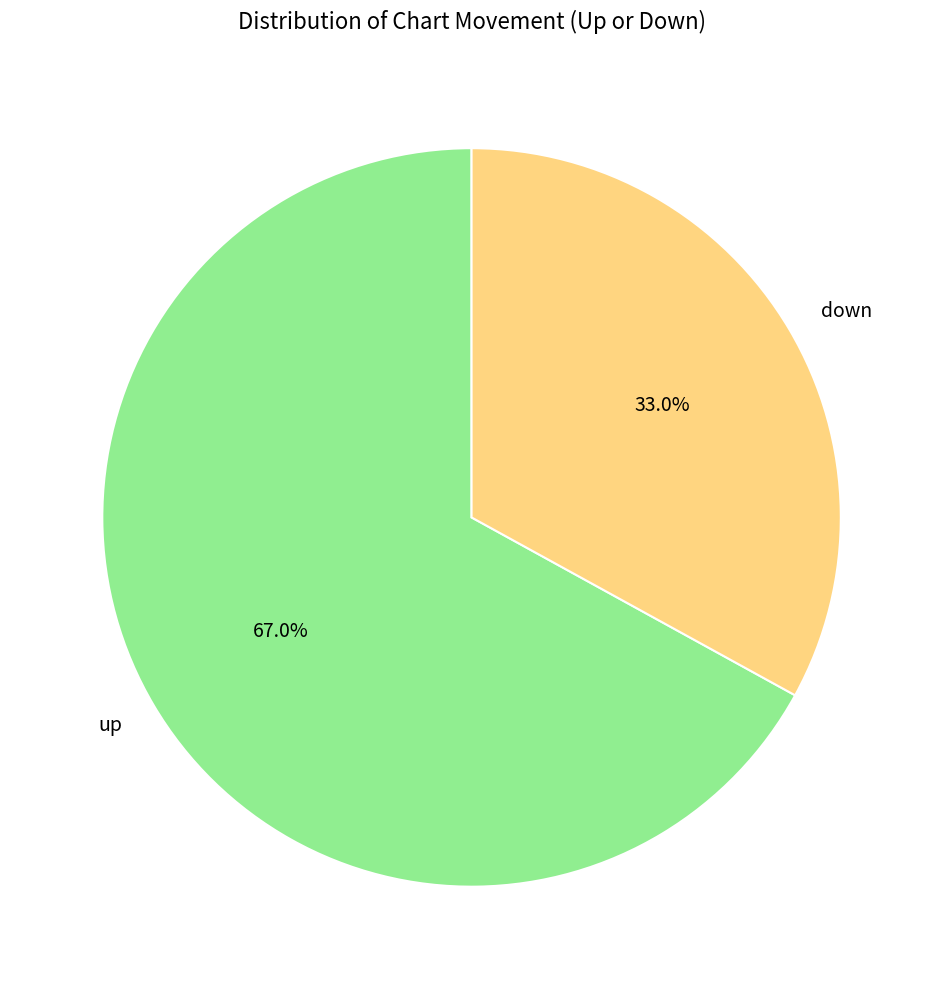

What percentage is the up slice, to the nearest percent?

67%